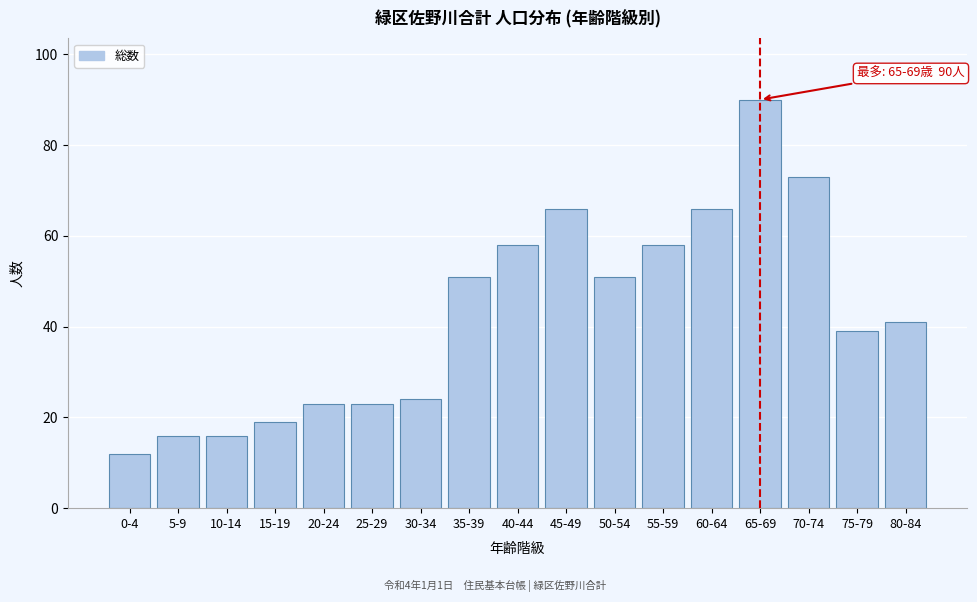

Reading right to left, what are all the values shown in this chart?

41	39	73	90	66	58	51	66	58	51	24	23	23	19	16	16	12